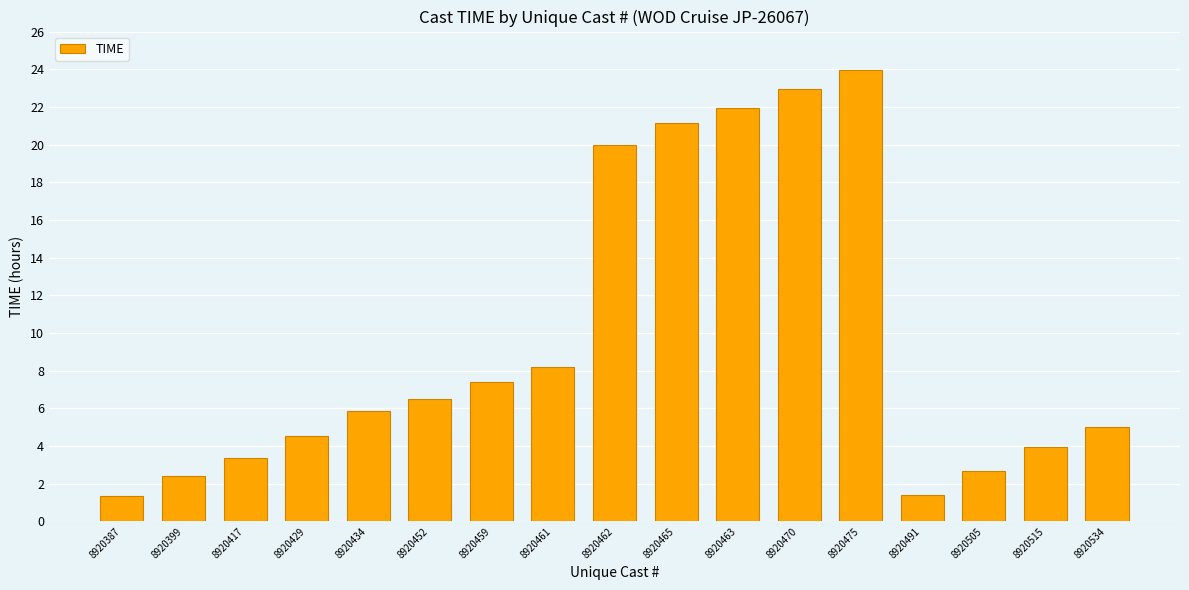

How many bars are there in total?

17